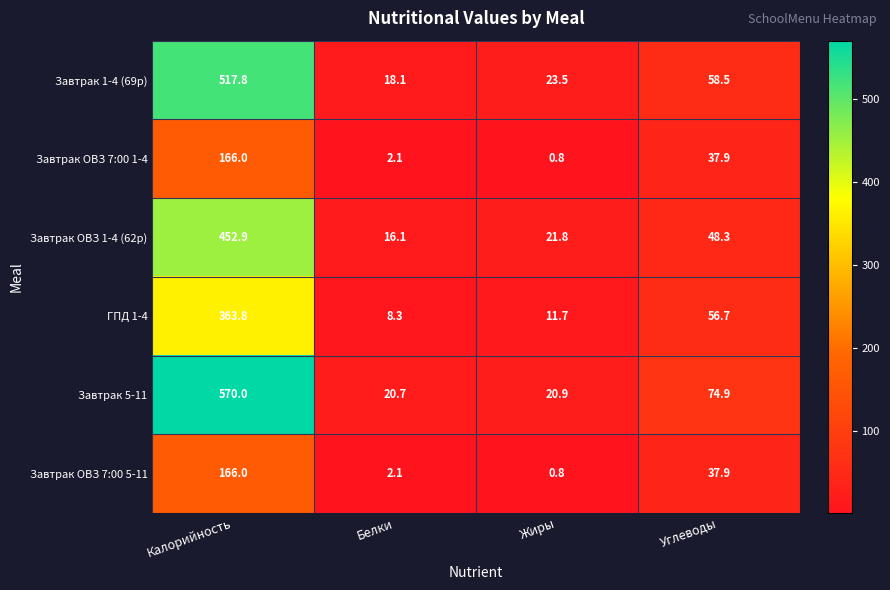

Which series changed the most between Калорийность and Жиры?

Завтрак 5-11